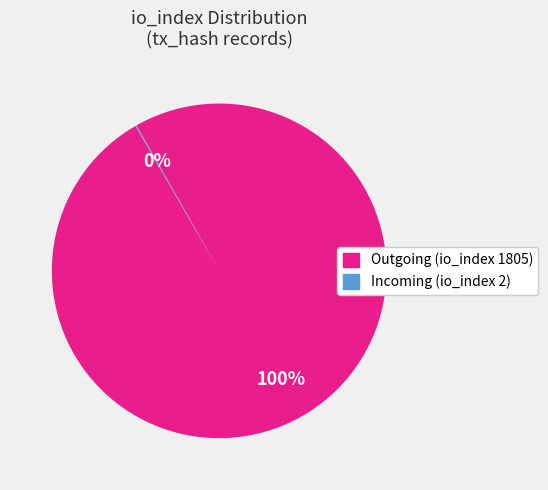

The Outgoing (io_index 1805) slice represents 100% of the pie. True or false?

True